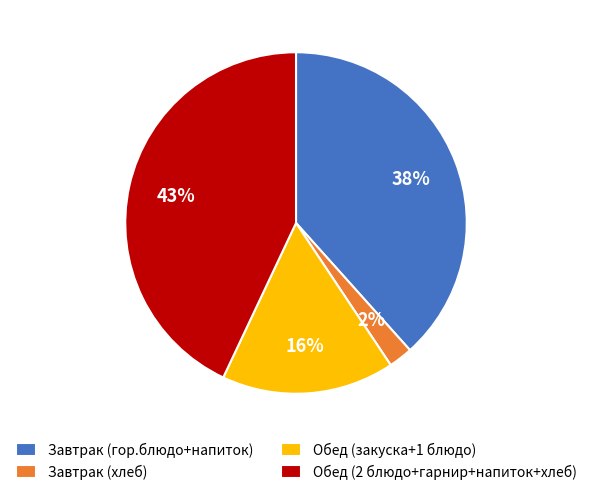

Which category has the smallest portion of the pie?

Завтрак (хлеб)